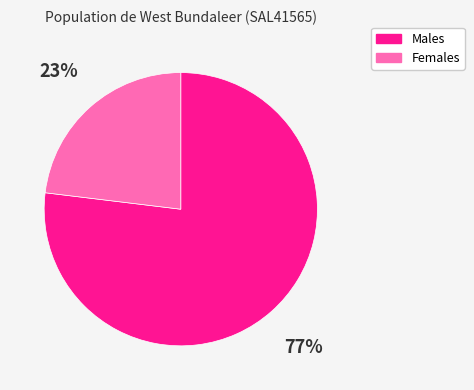

Which category has the smallest portion of the pie?

Females